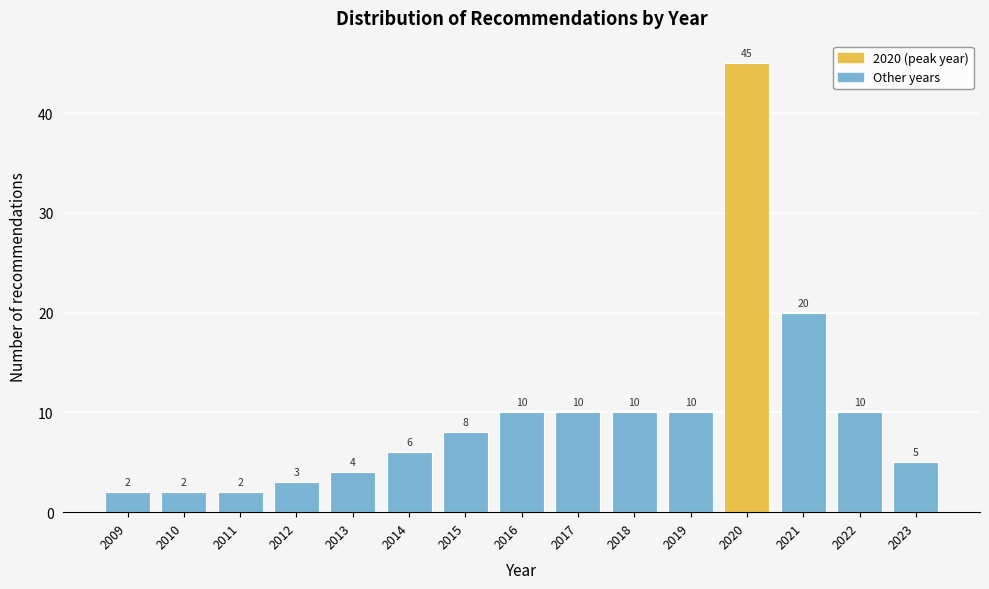

Over which range of the x-axis is the bar tallest?

2019.5 to 2020.5